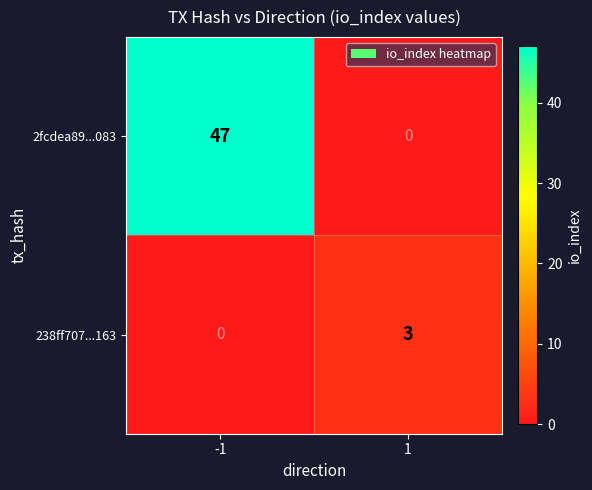

Reading left to right, extract all data points from this chart.

2fcdea89...083: -1=47	1=0
238ff707...163: -1=0	1=3